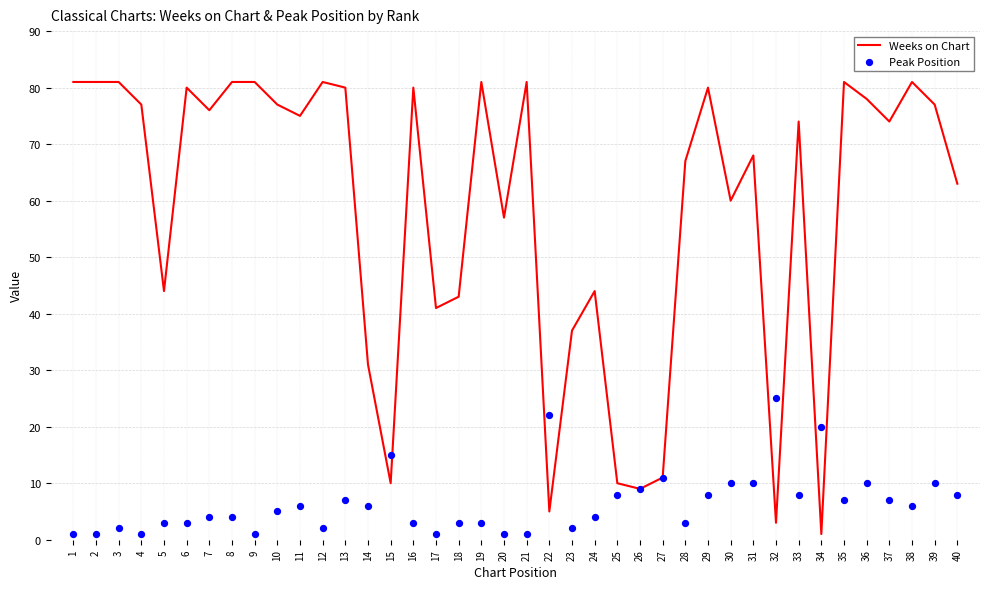

Which series contains the highest Y value?

Weeks on Chart